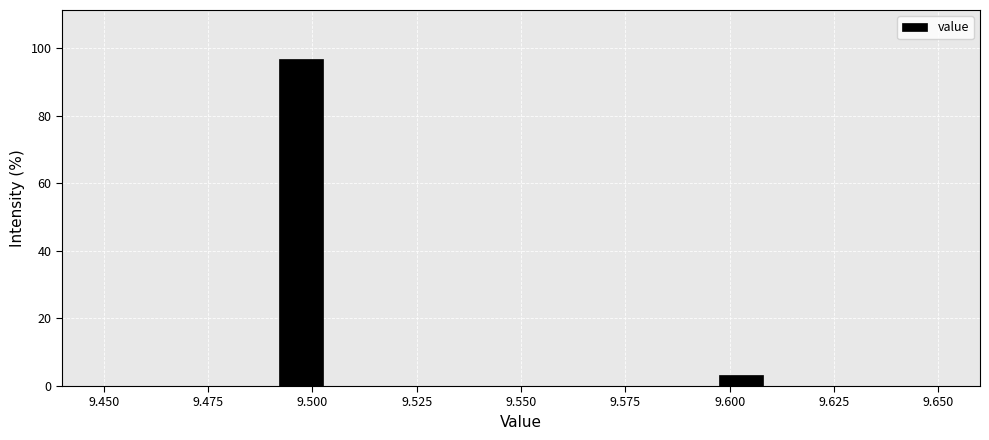

Around what value on the x-axis is the tallest bar? Give the approximate position of its centre, as read against the axis.

9.495